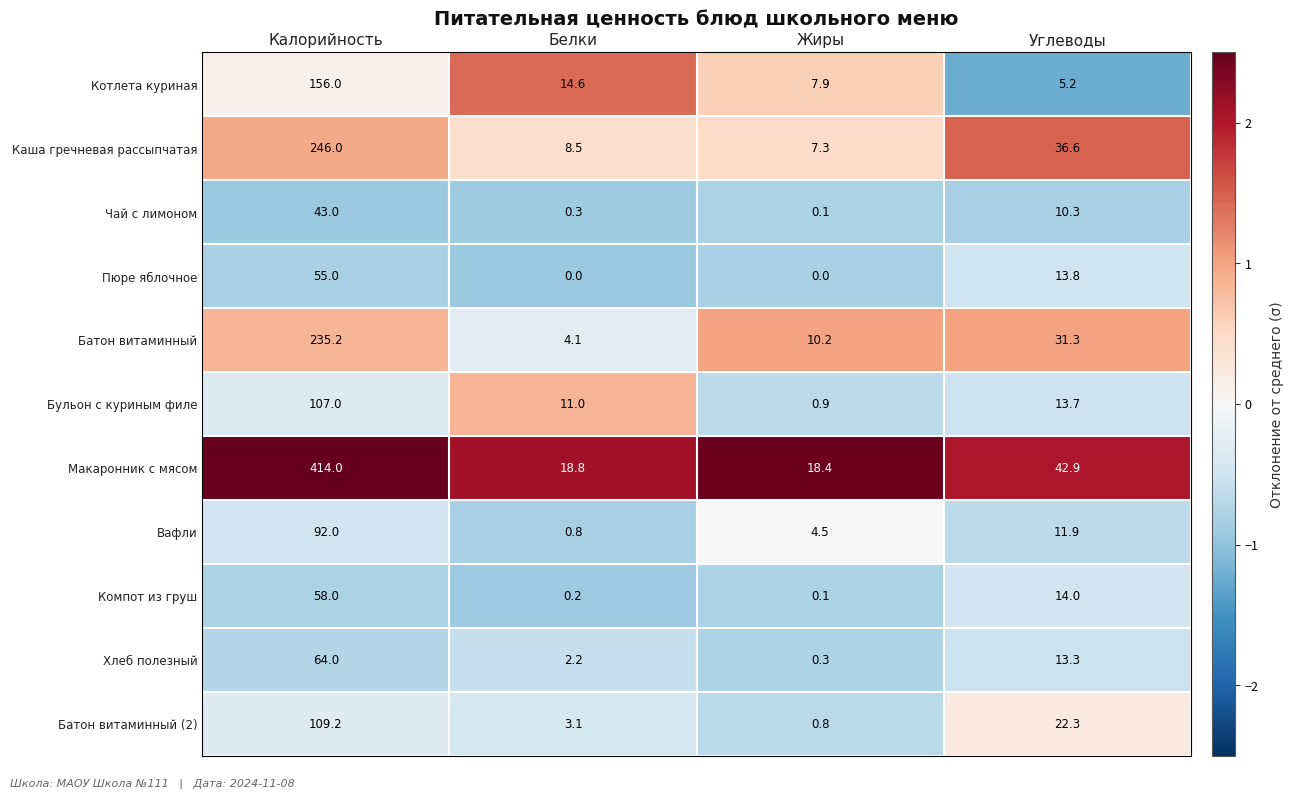

What is the greatest value displayed?

414.0